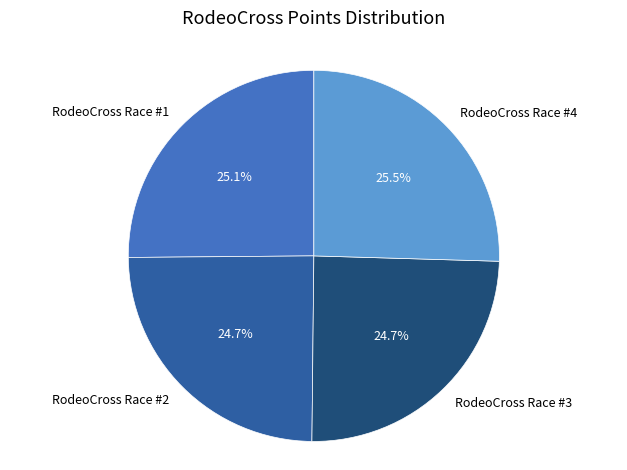

Is there any slice that represents more than half of the pie?

No